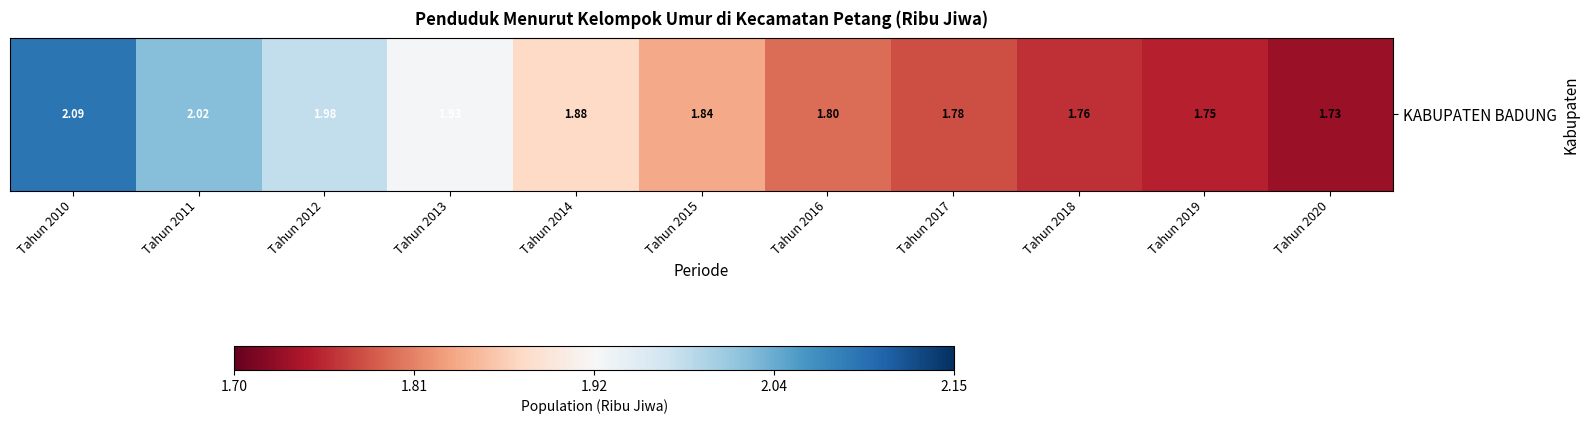

At which category does the chart reach its minimum across all series?

Tahun 2020